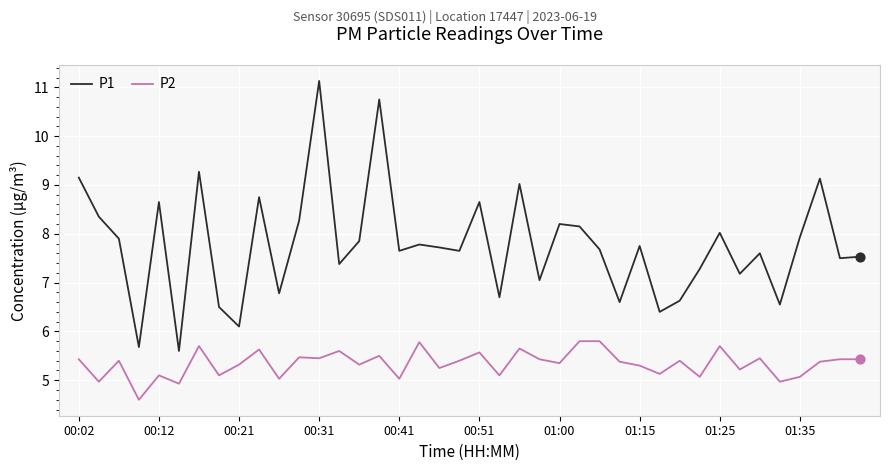

Which series has the largest range (max minus min)?

P1